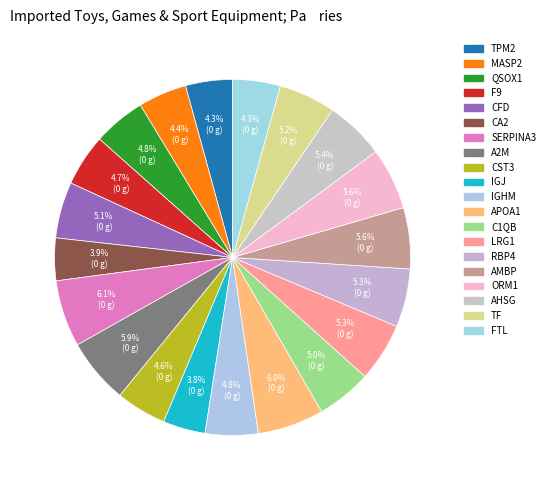

To the nearest percent, what is the average slice percentage?

5%